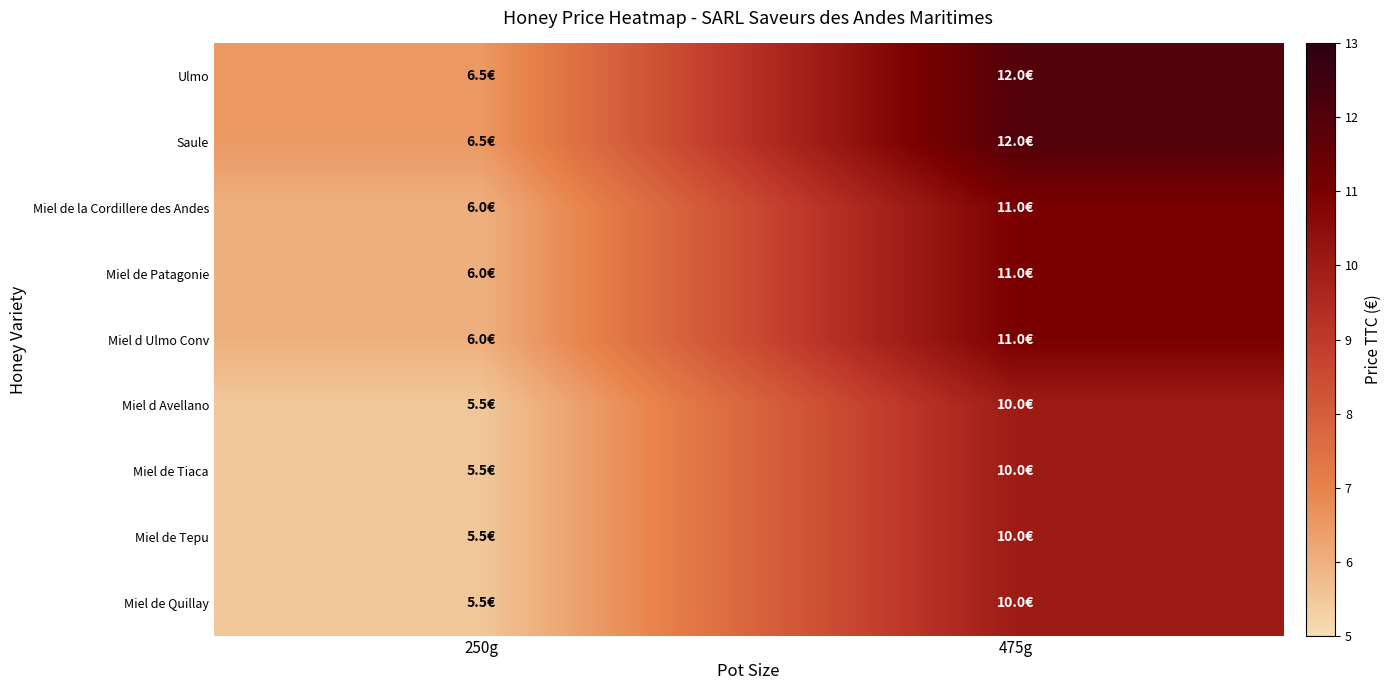

What is the total value across all series at 475g?

97.0